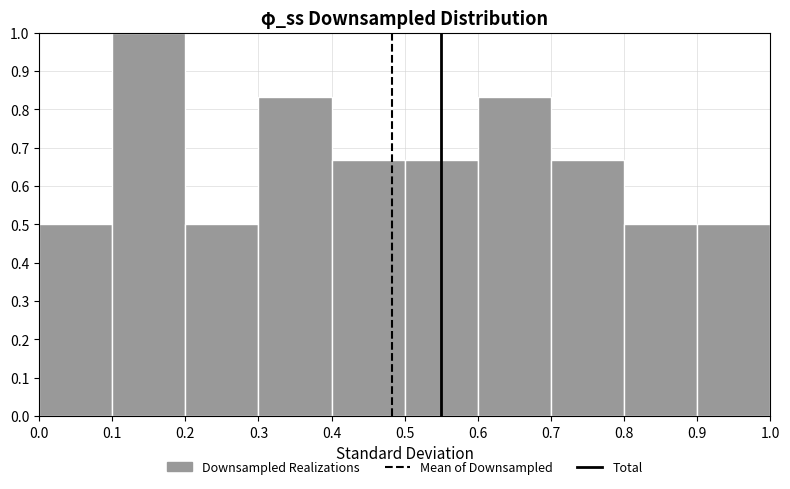

How tall is the bar that spans 0.0 to 0.1 on the x-axis? The values are not printed on the chart, so give them approximately, as read against the axis.

0.50